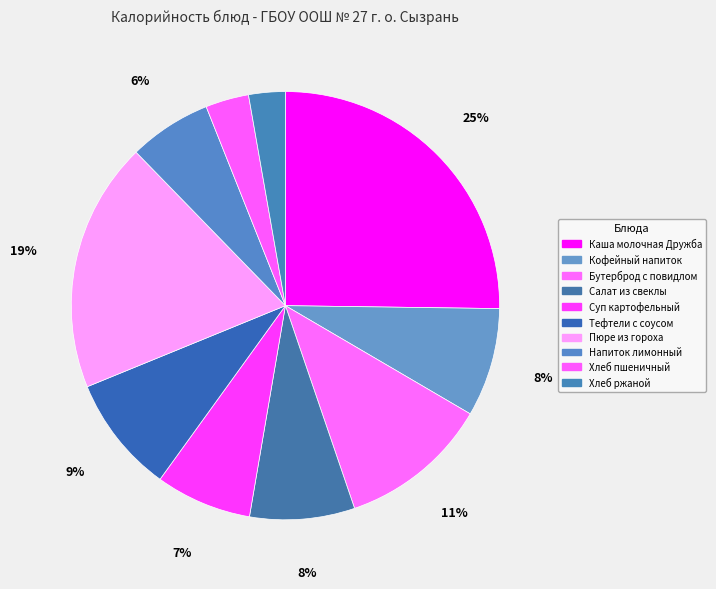

How many slices are in this pie chart?

10